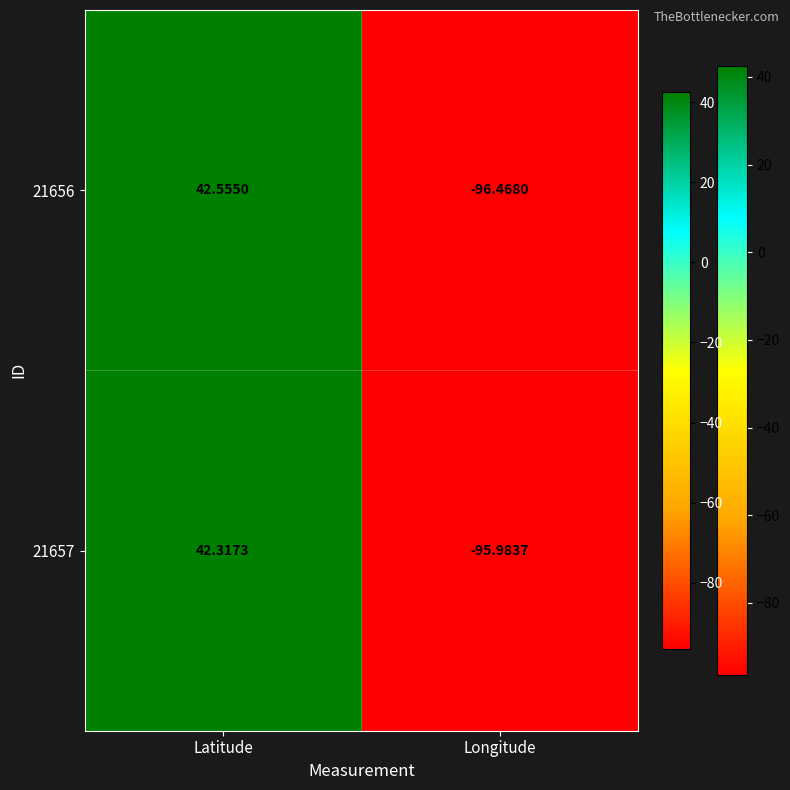

How many values in the 21657 series are below 42?

1